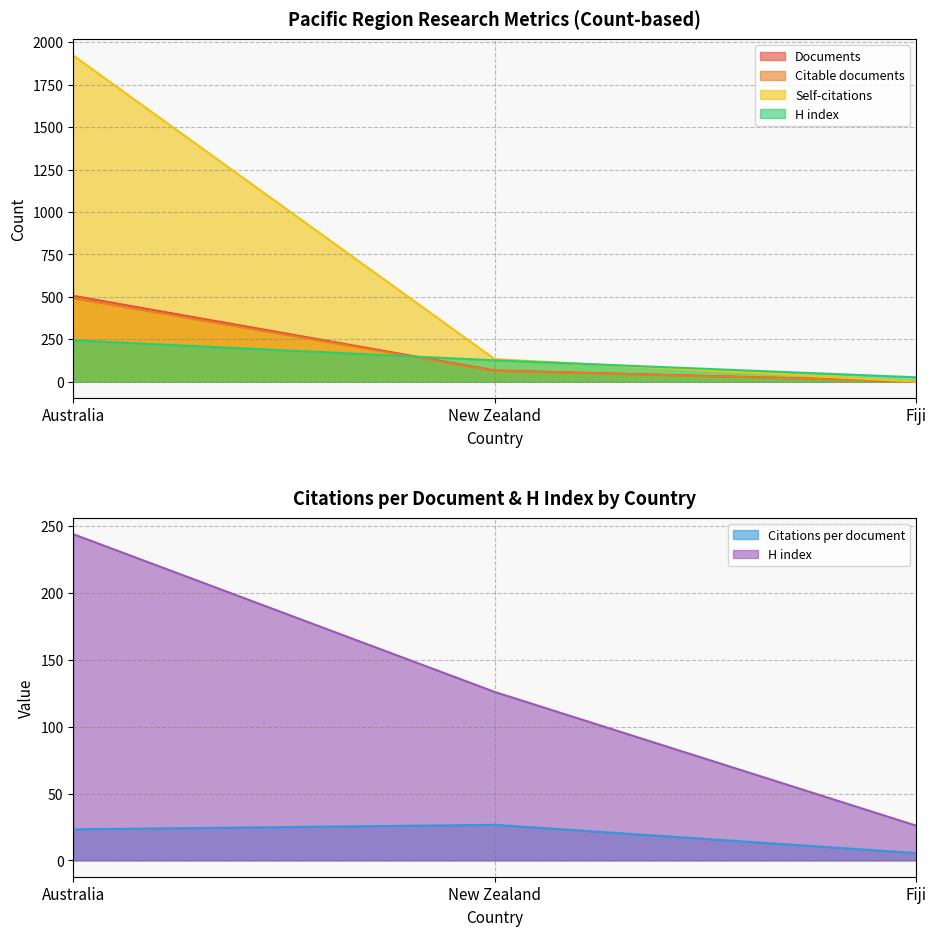

What is the minimum value shown in the chart?

1.0